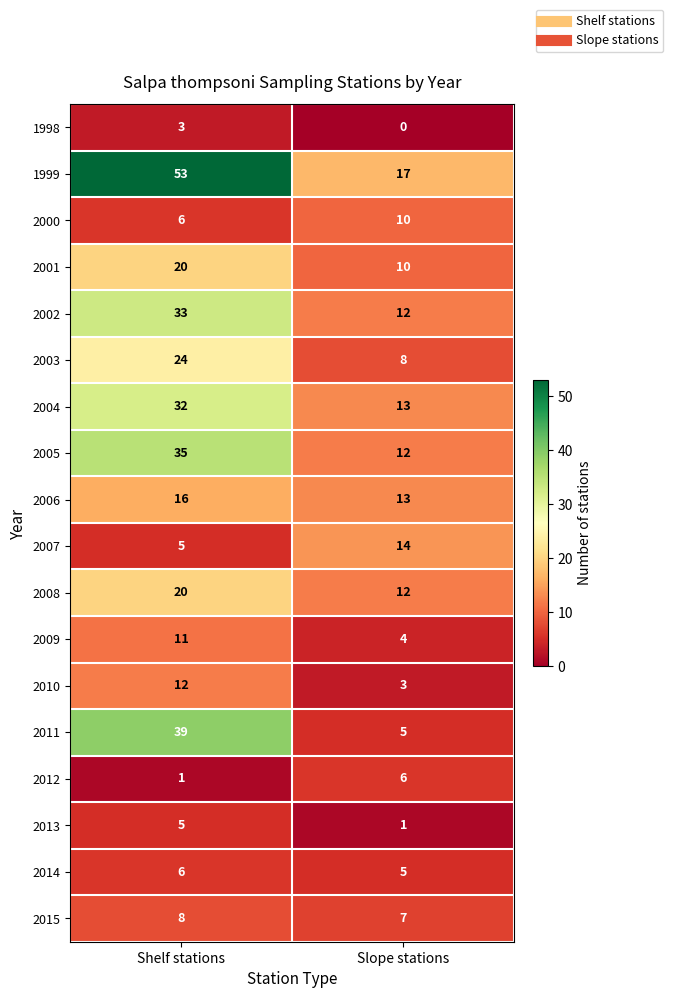

Read the 2014 value at Shelf stations.

6